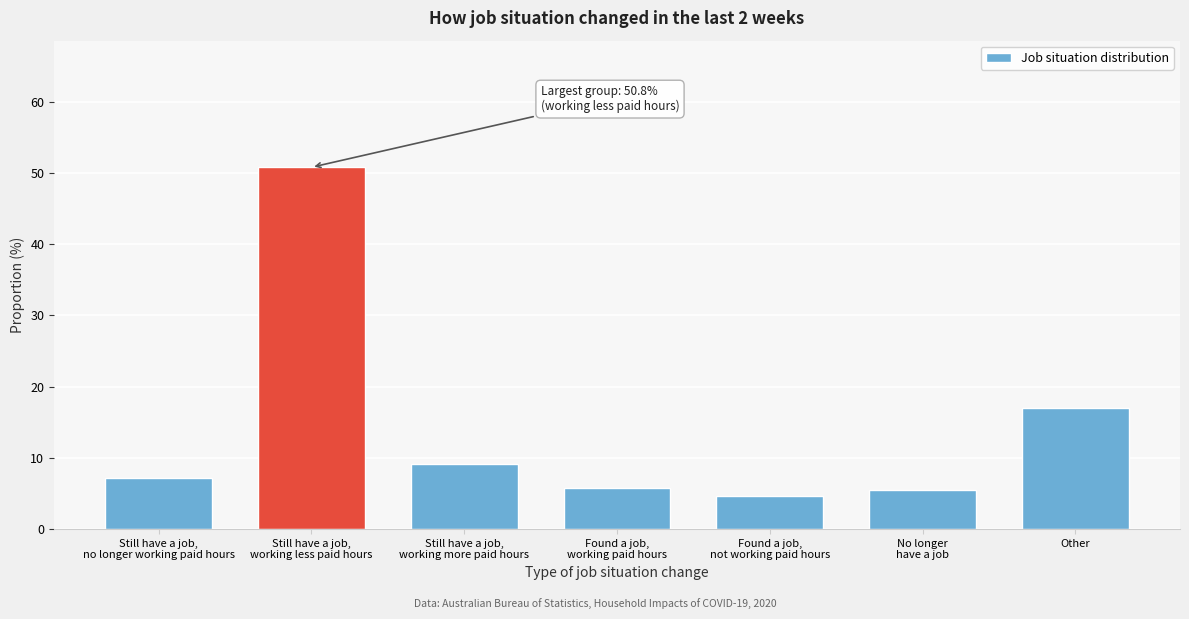

Reading right to left, extract all data points from this chart.

17.0	5.5	4.6	5.8	9.1	50.8	7.2